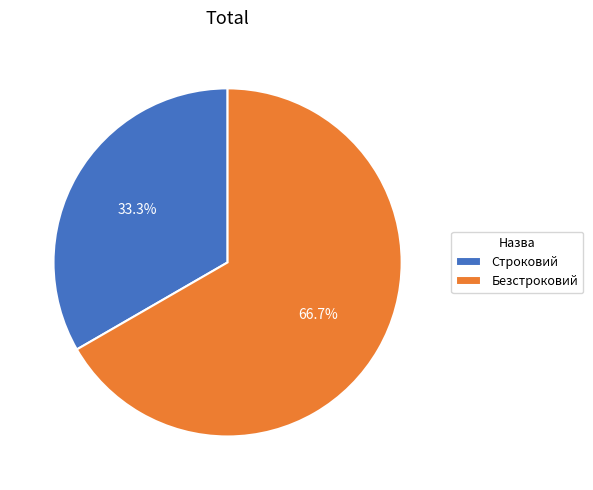

To the nearest percent, what is the average slice percentage?

50%